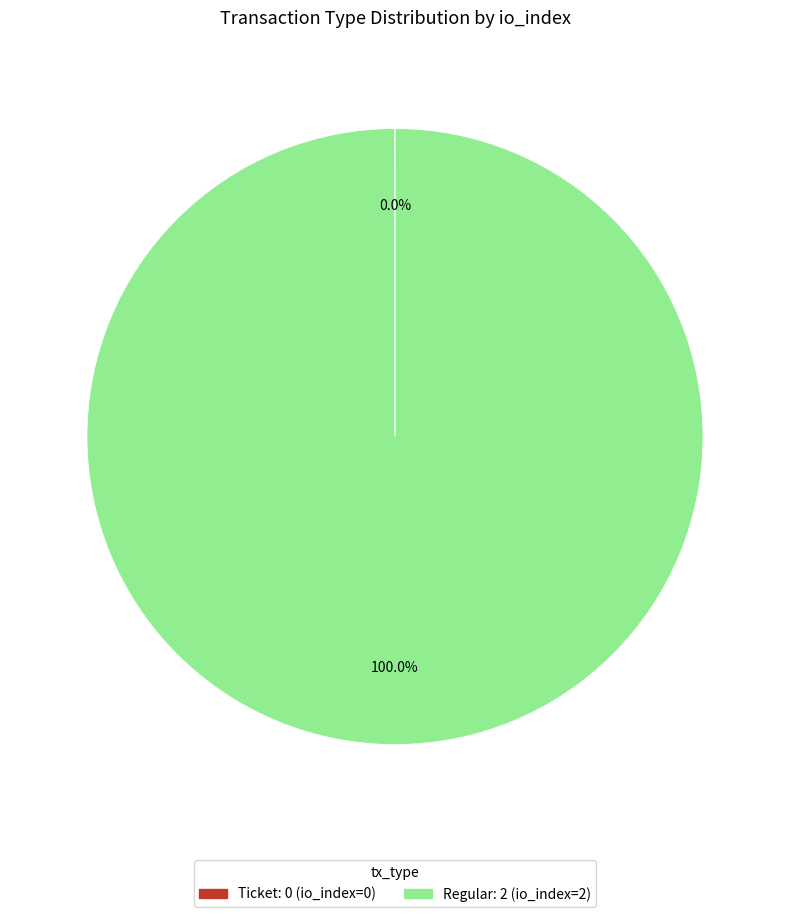

What is the largest slice in the pie chart?

Regular